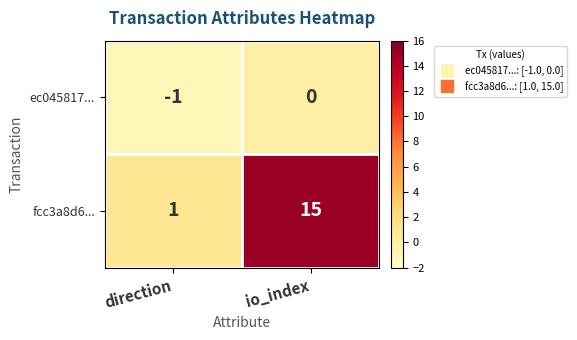

What is the difference between the fcc3a8d6... values at io_index and direction?

14